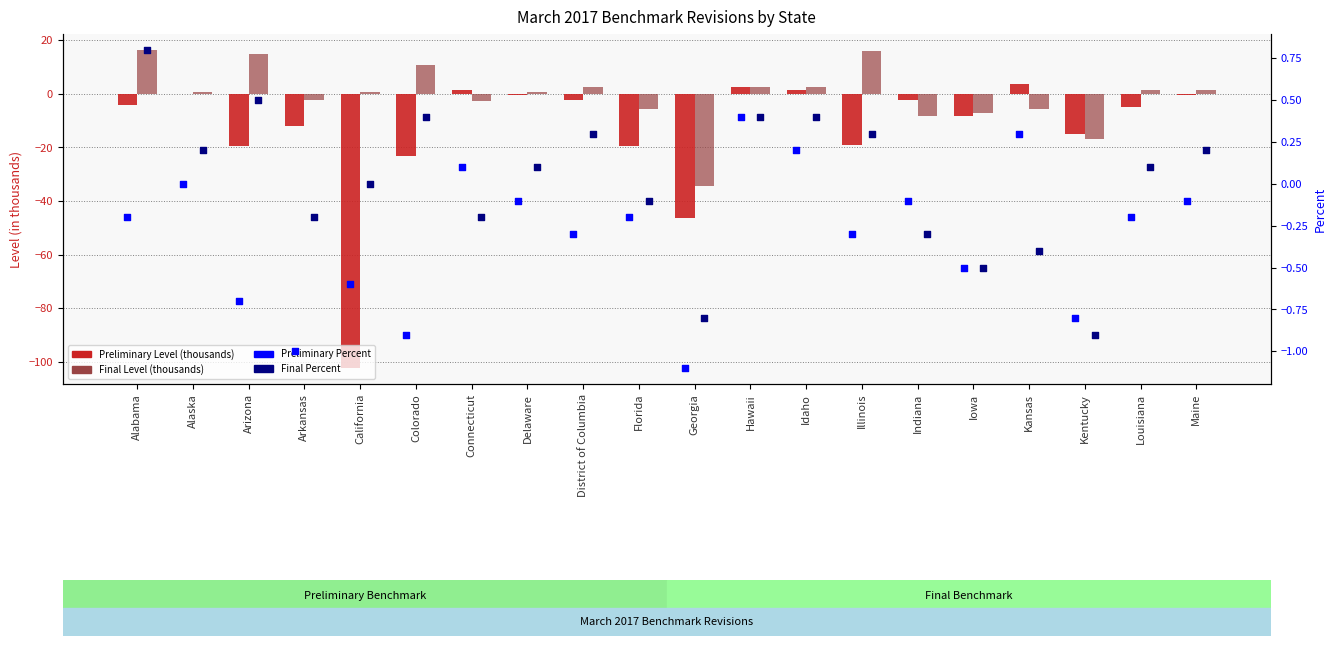

What are all the series names shown in the legend?

Preliminary Level (thousands), Final Level (thousands), Preliminary Percent, Final Percent